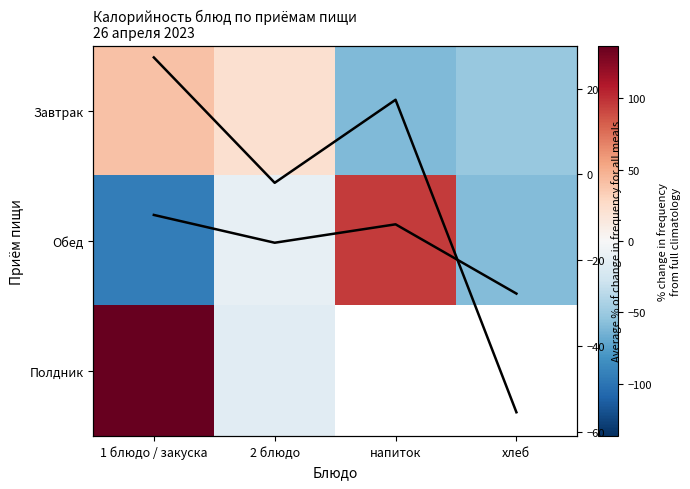

What is the approximate value of Полдник at 1 блюдо / закуска?

136.8